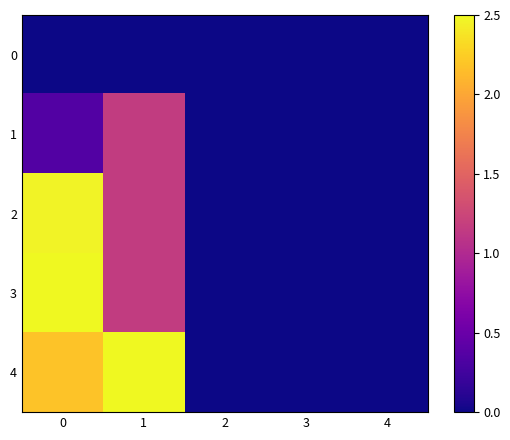

How many distinct data groups are displayed?

5